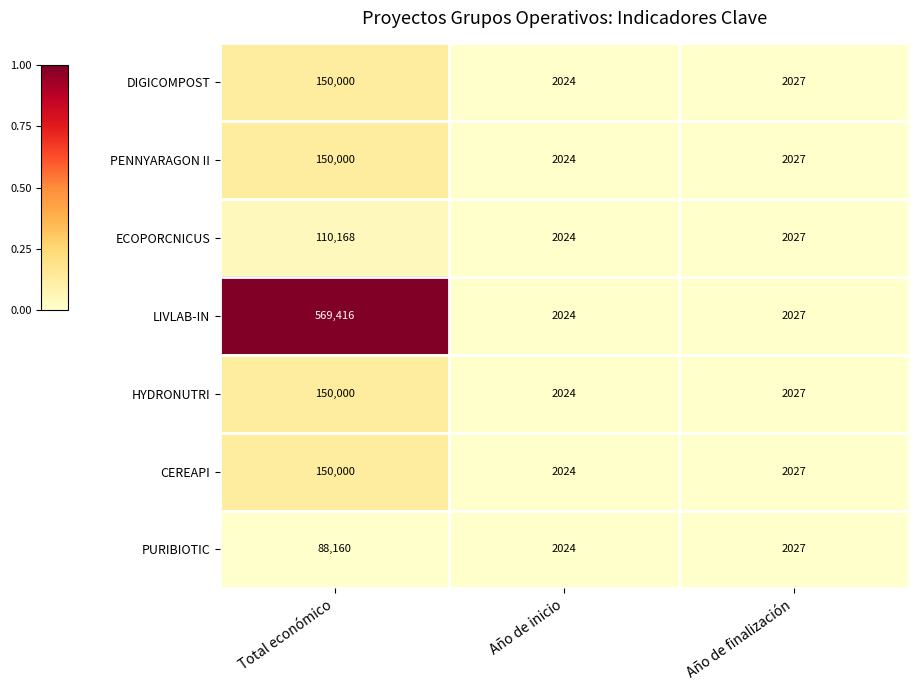

What is the minimum value for DIGICOMPOST?

2024